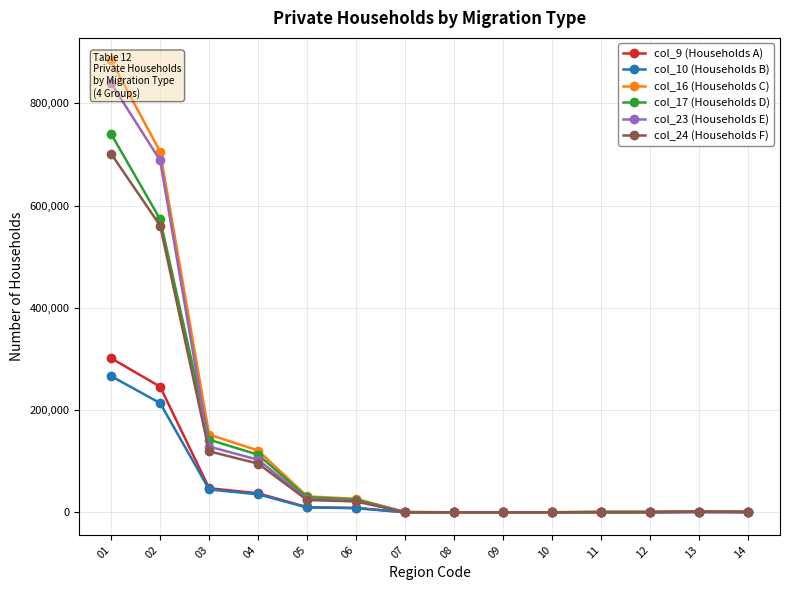

True or false: col_24 (Households F) and col_9 (Households A) intersect in this chart.

False